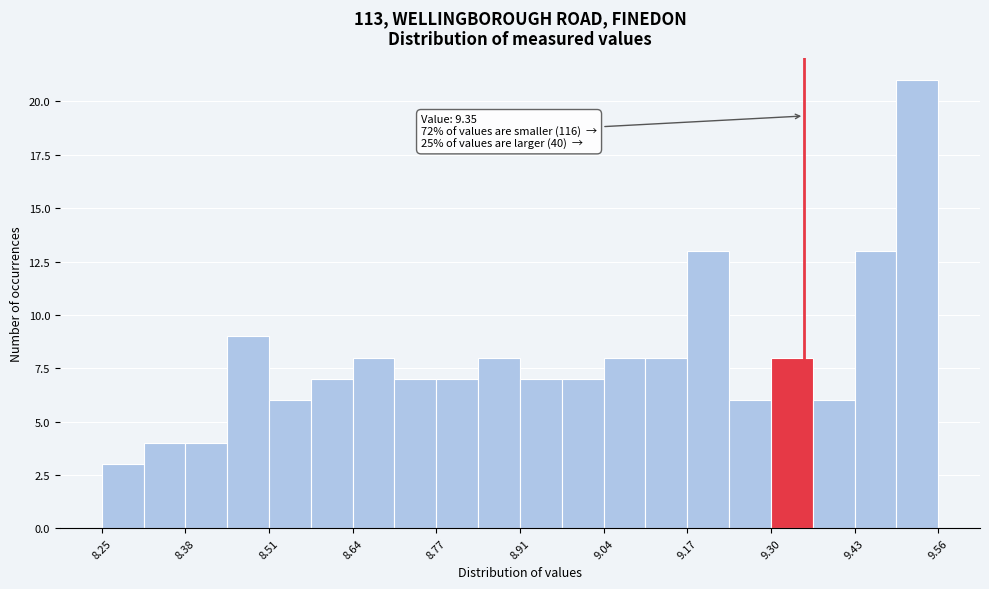

Around what value on the x-axis is the tallest bar? Give the approximate position of its centre, as read against the axis.

9.52